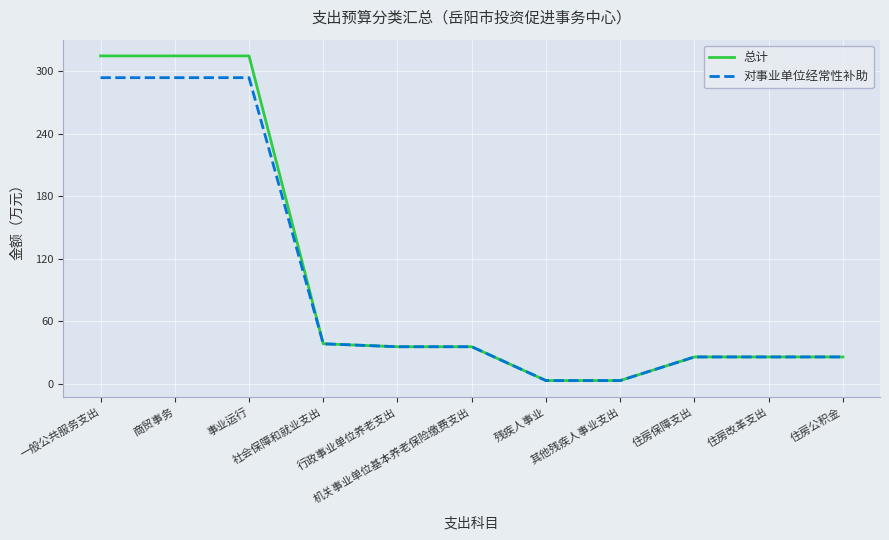

What is the greatest value displayed?

314.6